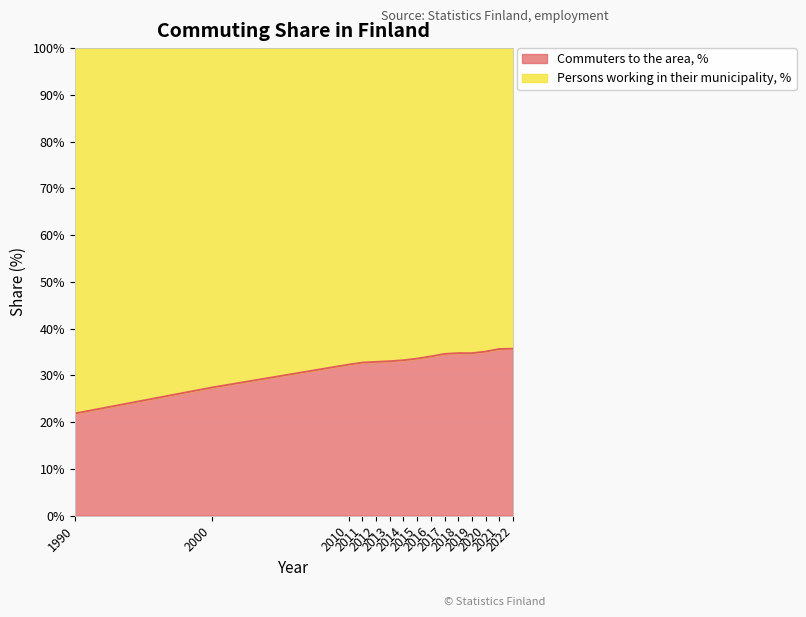

What is the maximum value for Commuters to the area, %?

35.7